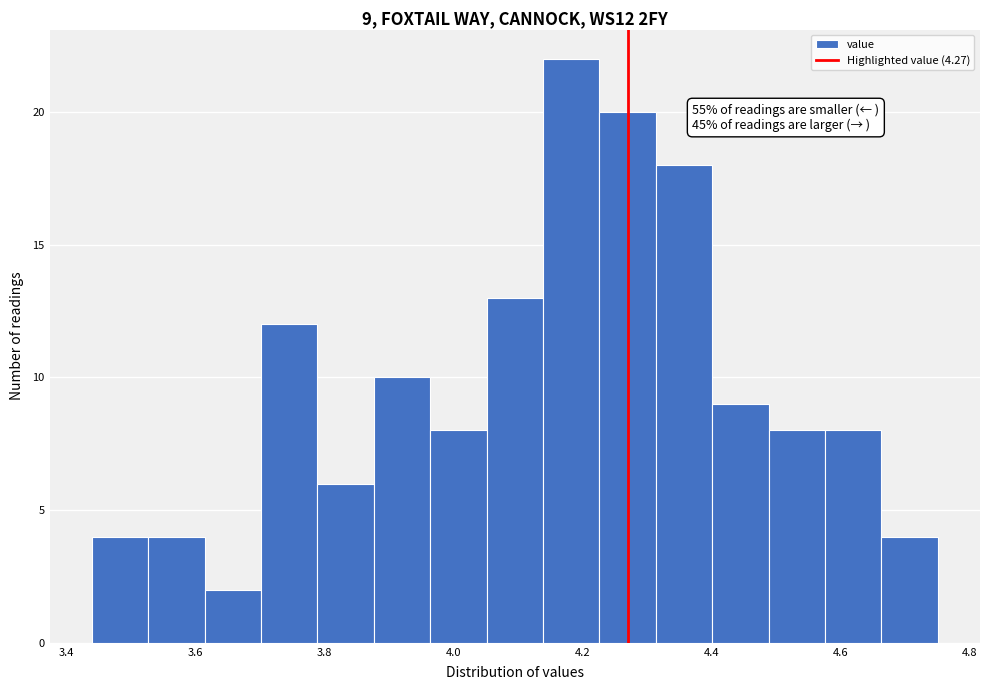

Over which range of the x-axis is the bar tallest?

4.14 to 4.22